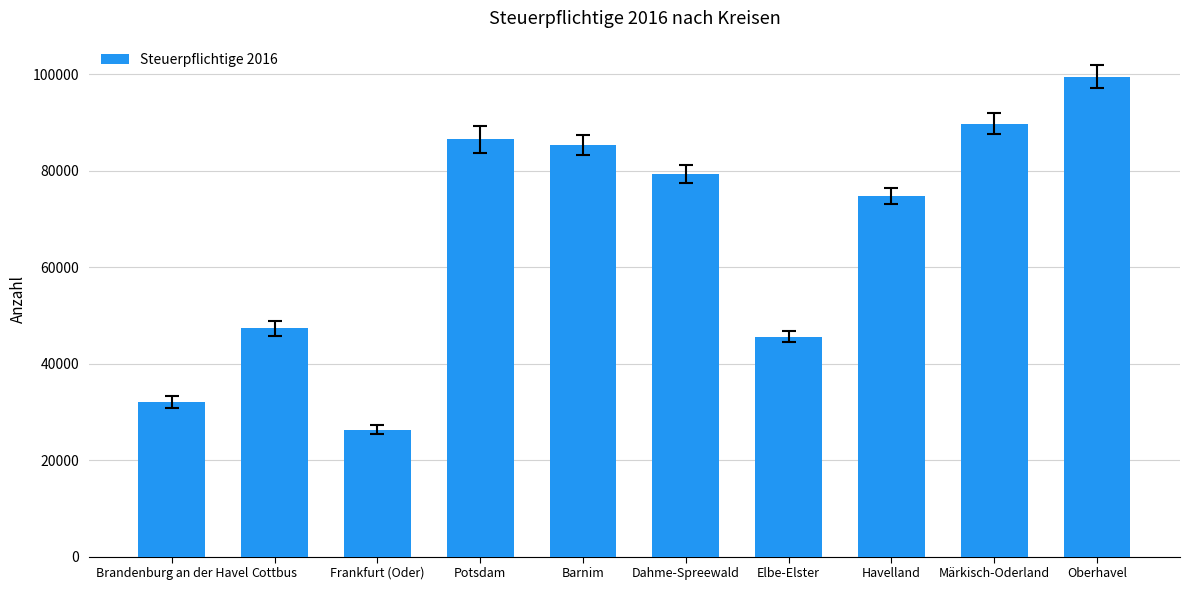

Approximately how many times larger is the value at Elbe-Elster compared to Oberhavel?

0.5